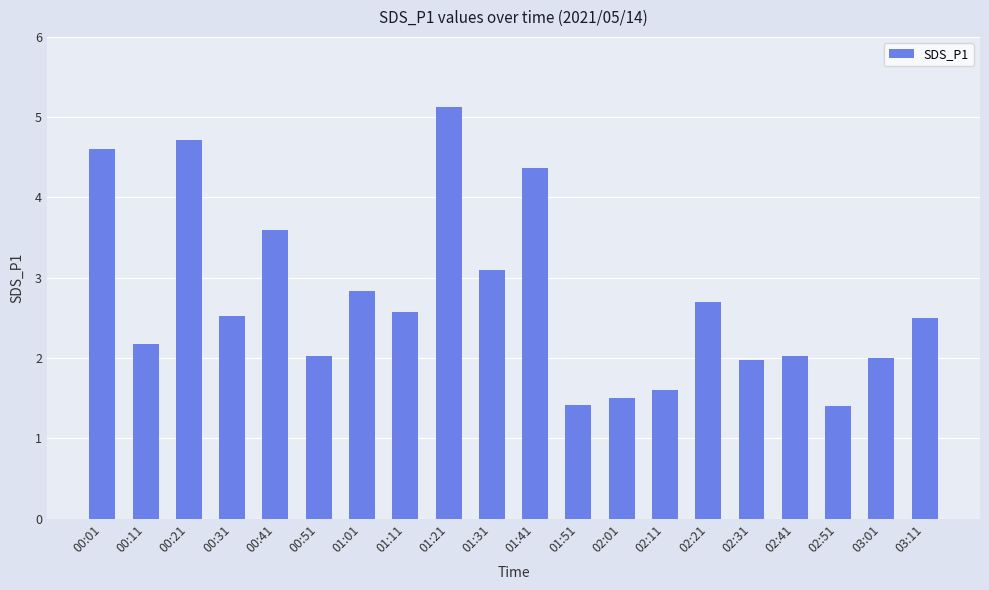

Reading left to right, extract all data points from this chart.

00:01=4.6	00:11=2.2	00:21=4.7	00:31=2.5	00:41=3.6	00:51=2.0	01:01=2.8	01:11=2.6	01:21=5.1	01:31=3.1	01:41=4.4	01:51=1.4	02:01=1.5	02:11=1.6	02:21=2.7	02:31=2.0	02:41=2.0	02:51=1.4	03:01=2.0	03:11=2.5